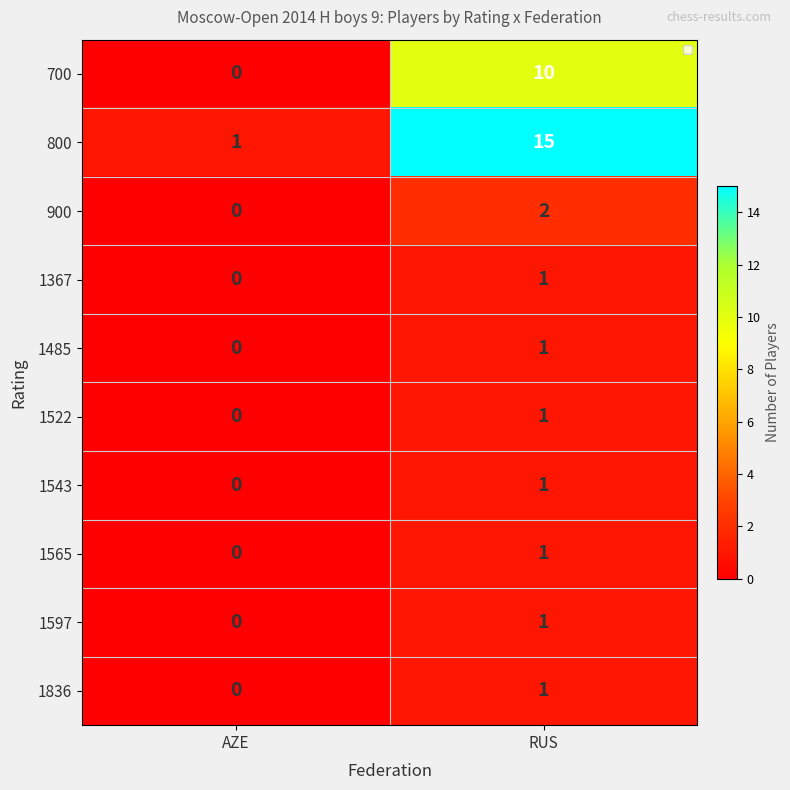

At which label is 1367 closest to 0?

AZE